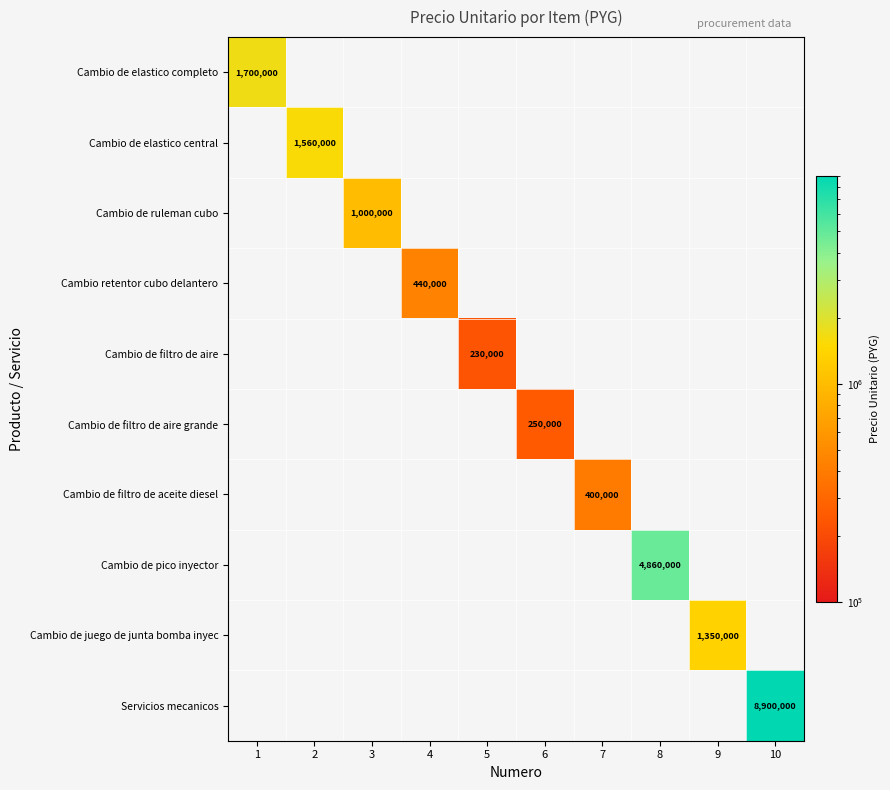

Rank the categories by Cambio de filtro de aceite diesel value from lowest to highest.

1, 2, 3, 4, 5, 6, 8, 9, 10, 7